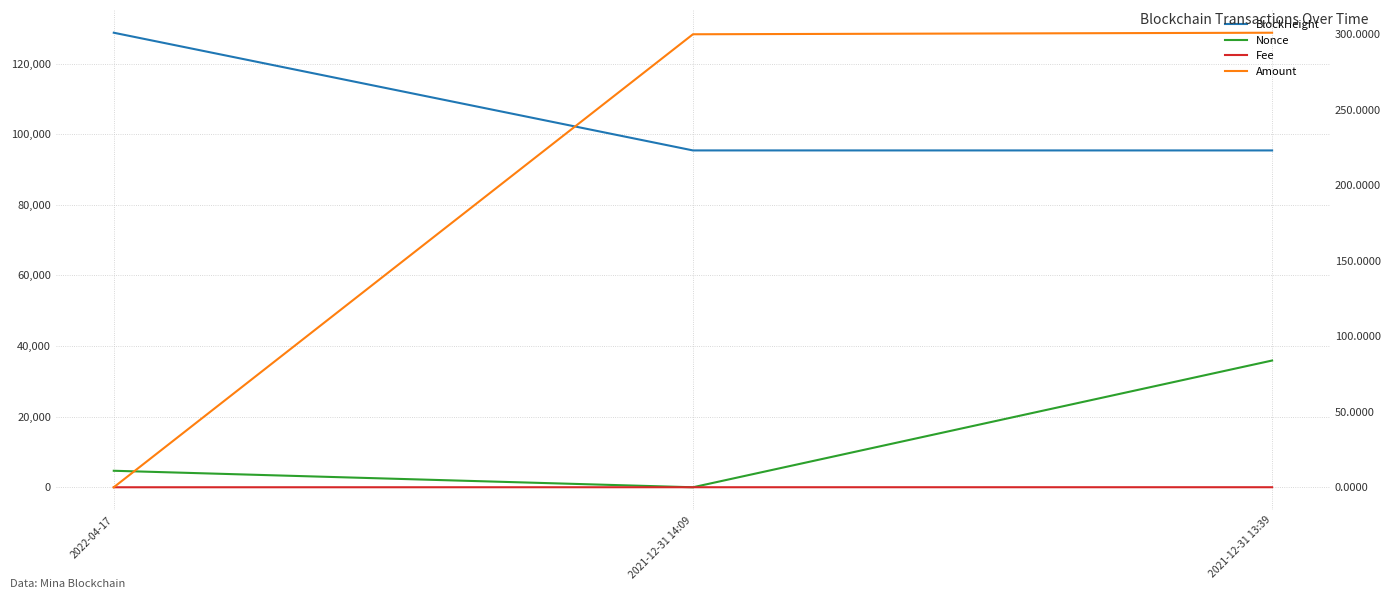

The value of Fee at 2021-12-31 13:39 is 0.0. True or false?

False